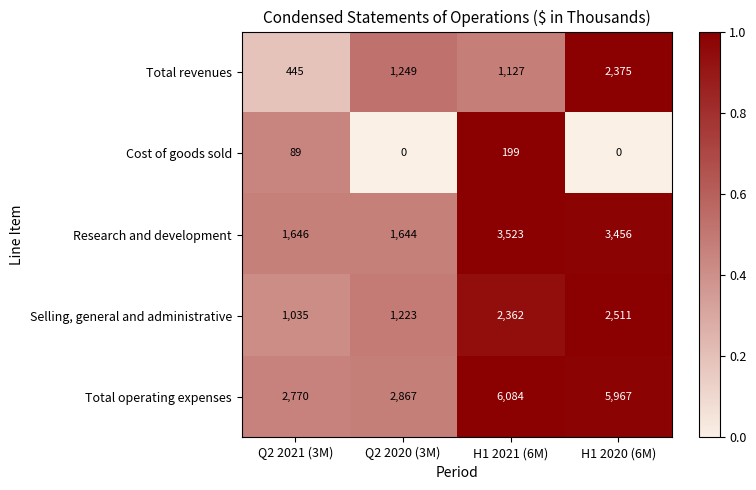

At which category does the chart reach its peak across all series?

H1 2021 (6M)